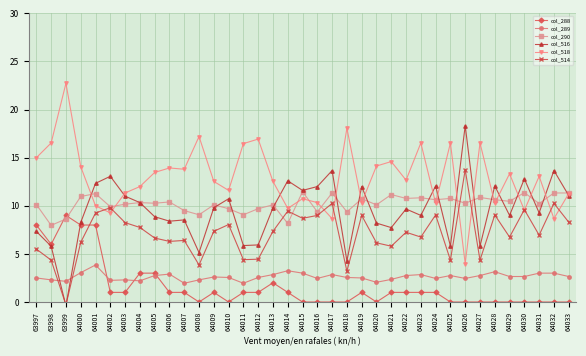

Count the number of categories in the chart.

37